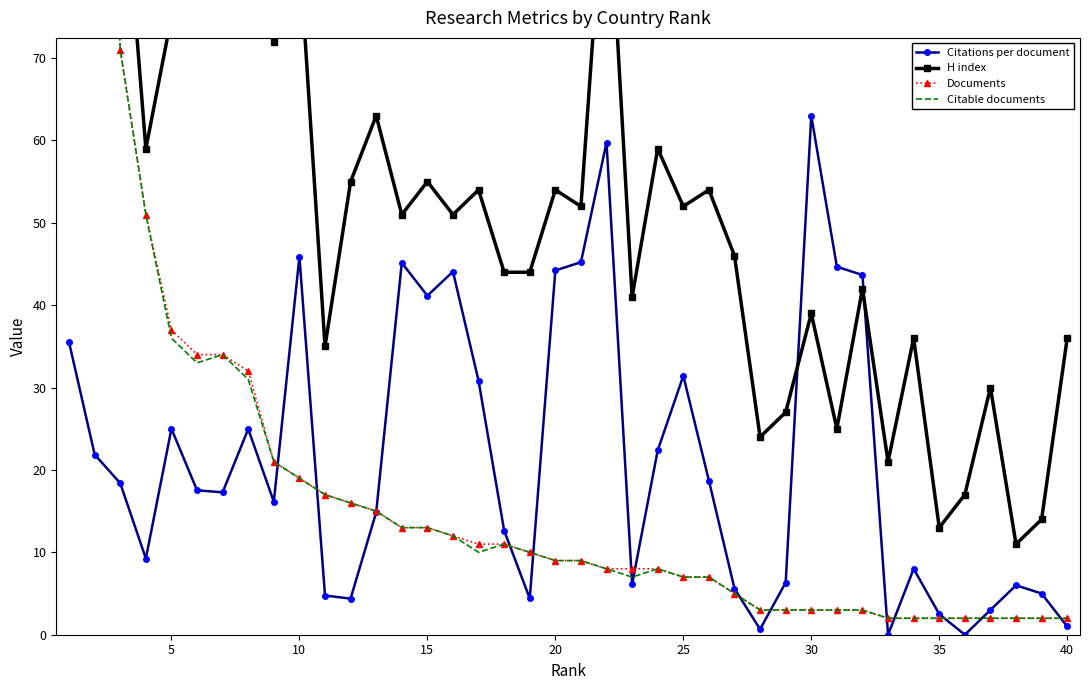

Is the value of Citable documents at 39 greater than the value of Documents at 36?

No